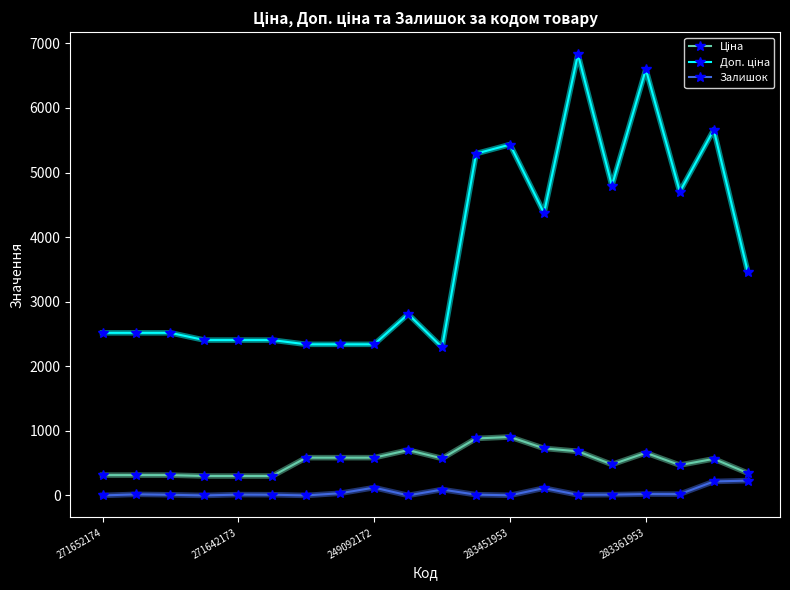

What is the maximum value for Залишок?

230.0